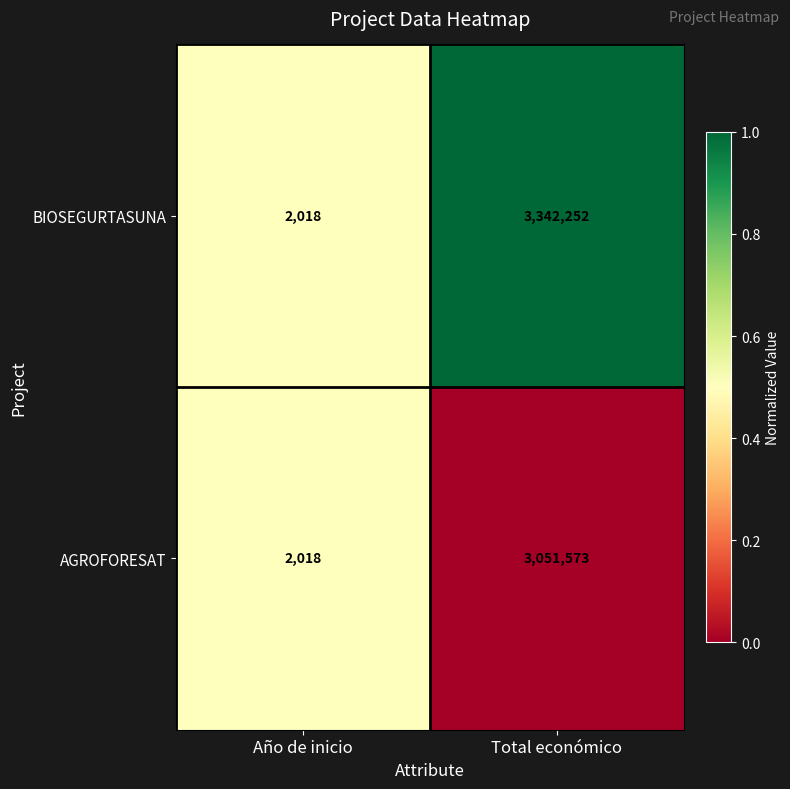

Where is AGROFORESAT nearest to the value 1526795?

Año de inicio